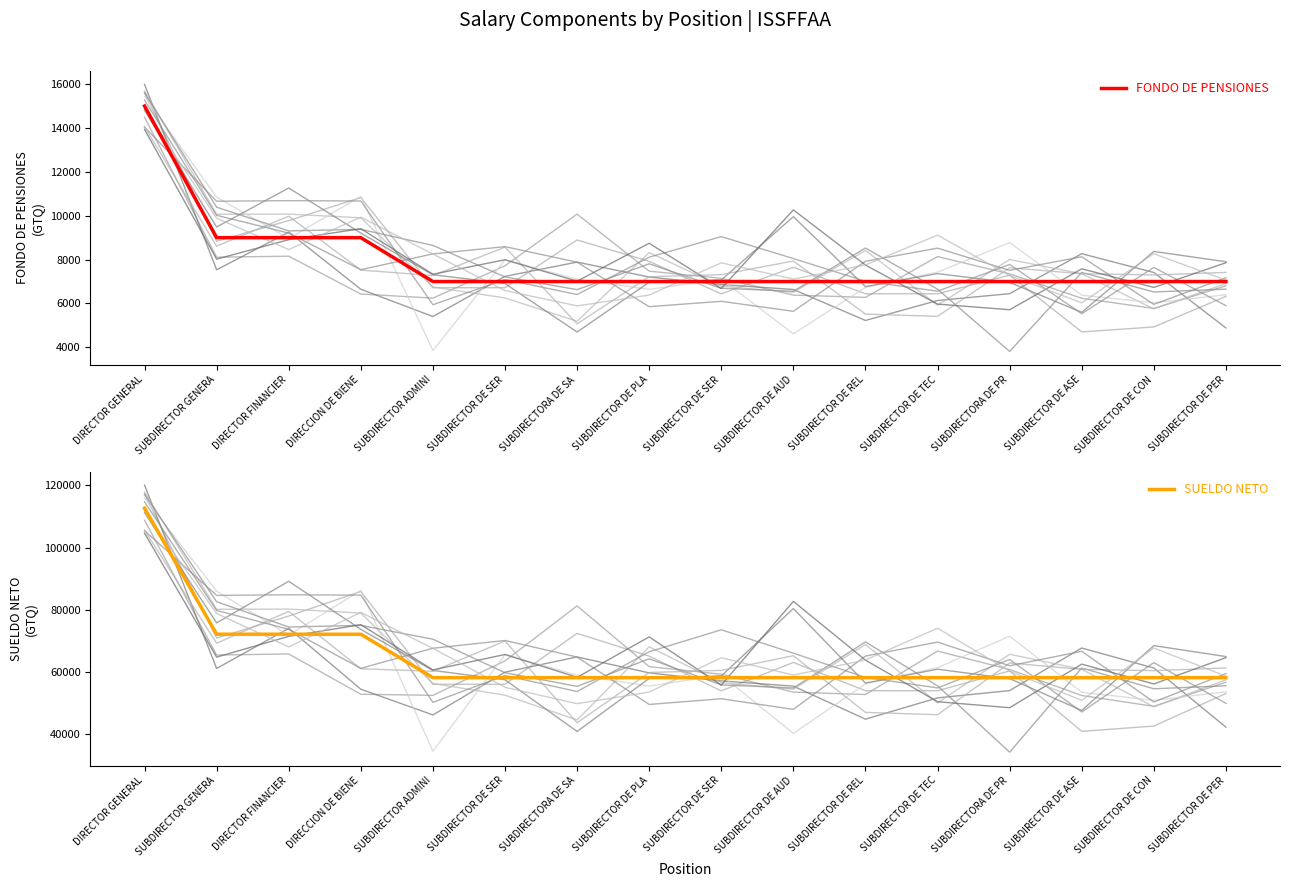

Which series has the widest spread of values?

SUELDO NETO